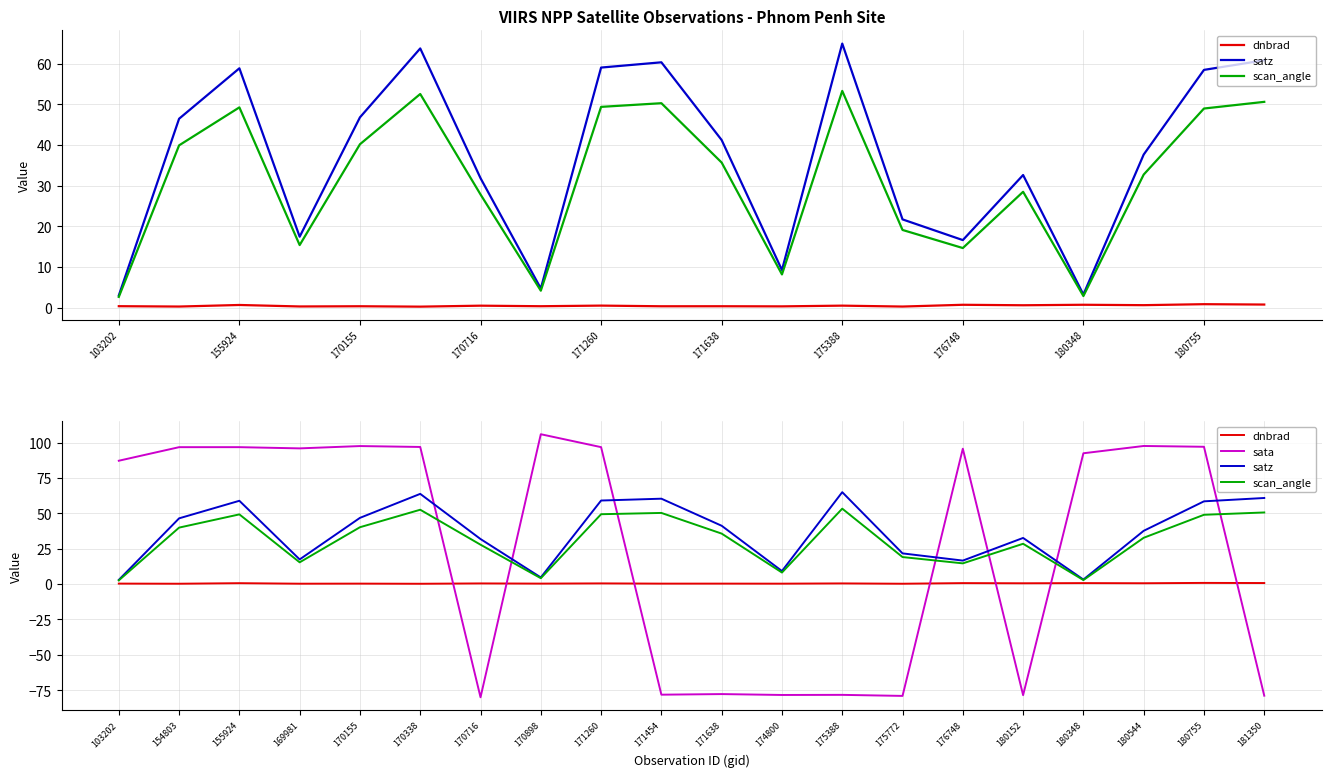

What is the approximate value of scan_angle at 175772?

19.1